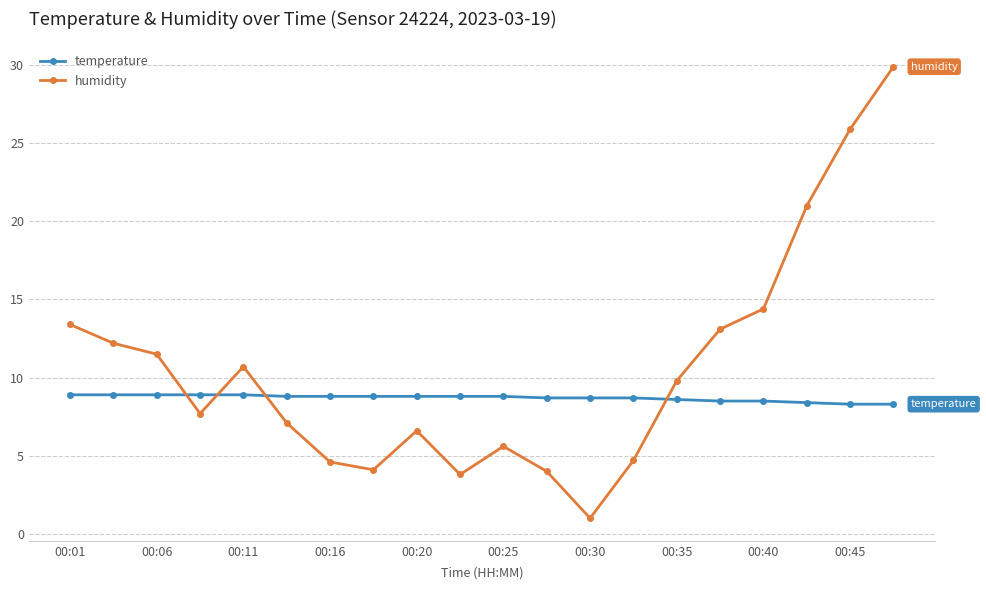

What is the difference between the maximum and minimum values in the humidity series?

28.9